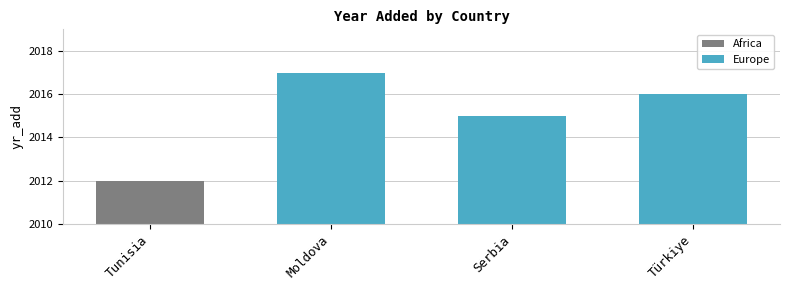

What is the approximate value at Tunisia?

2012